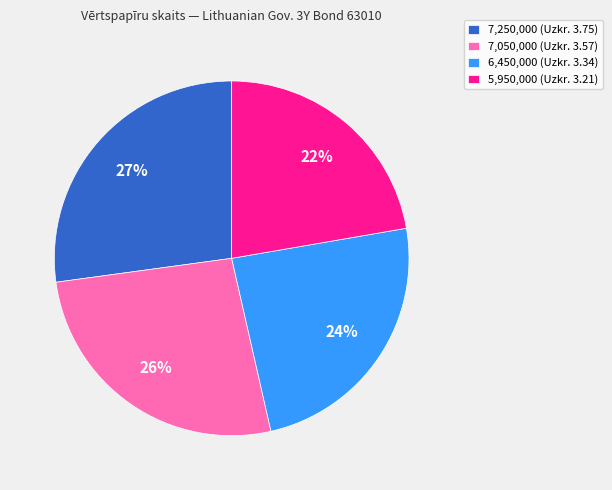

To the nearest percent, what percentage of the pie is 6,450,000 (Uzkr. 3.34)?

24%